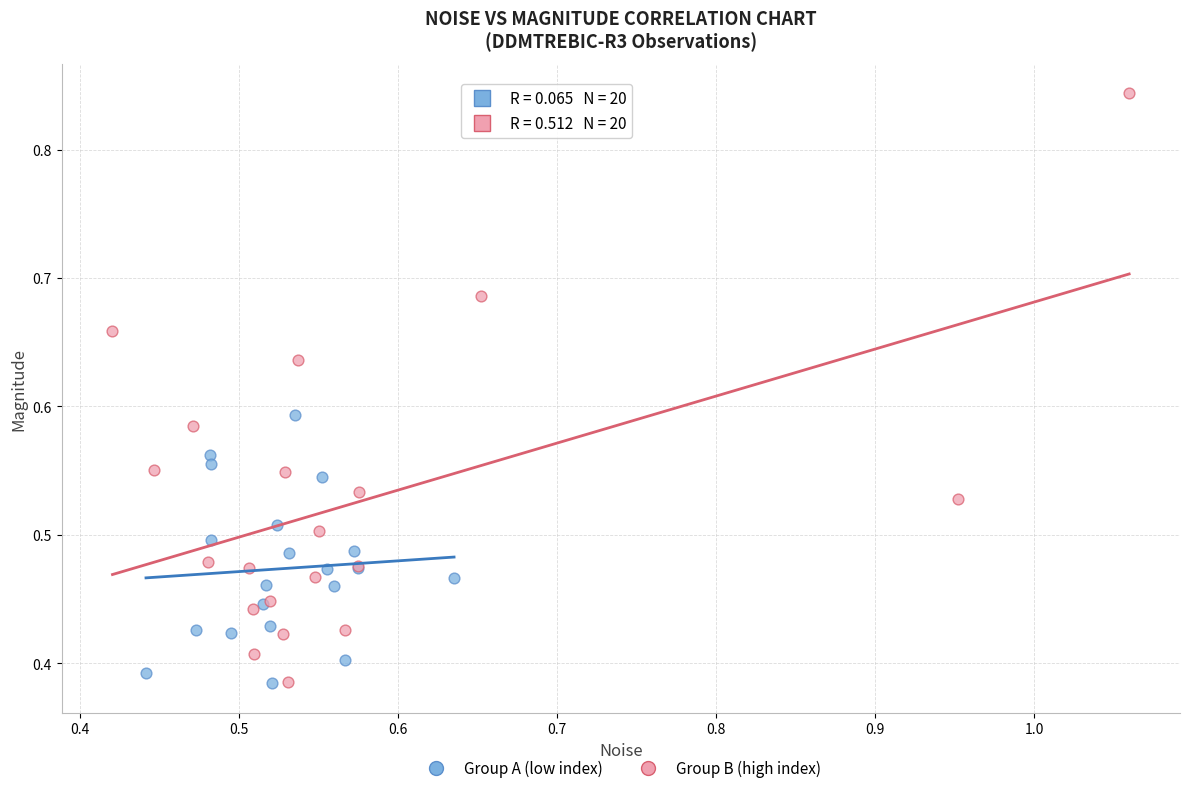

Which series has the widest spread of Y values?

Group B (high index)